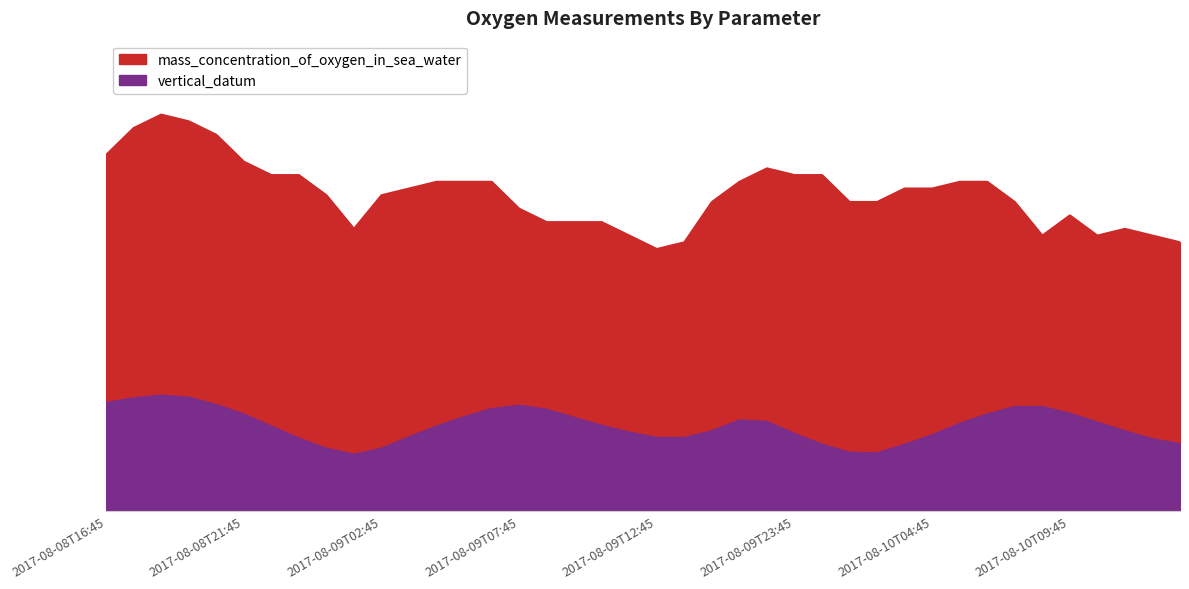

At which category is the sum across all series the highest?

2017-08-08T18:45